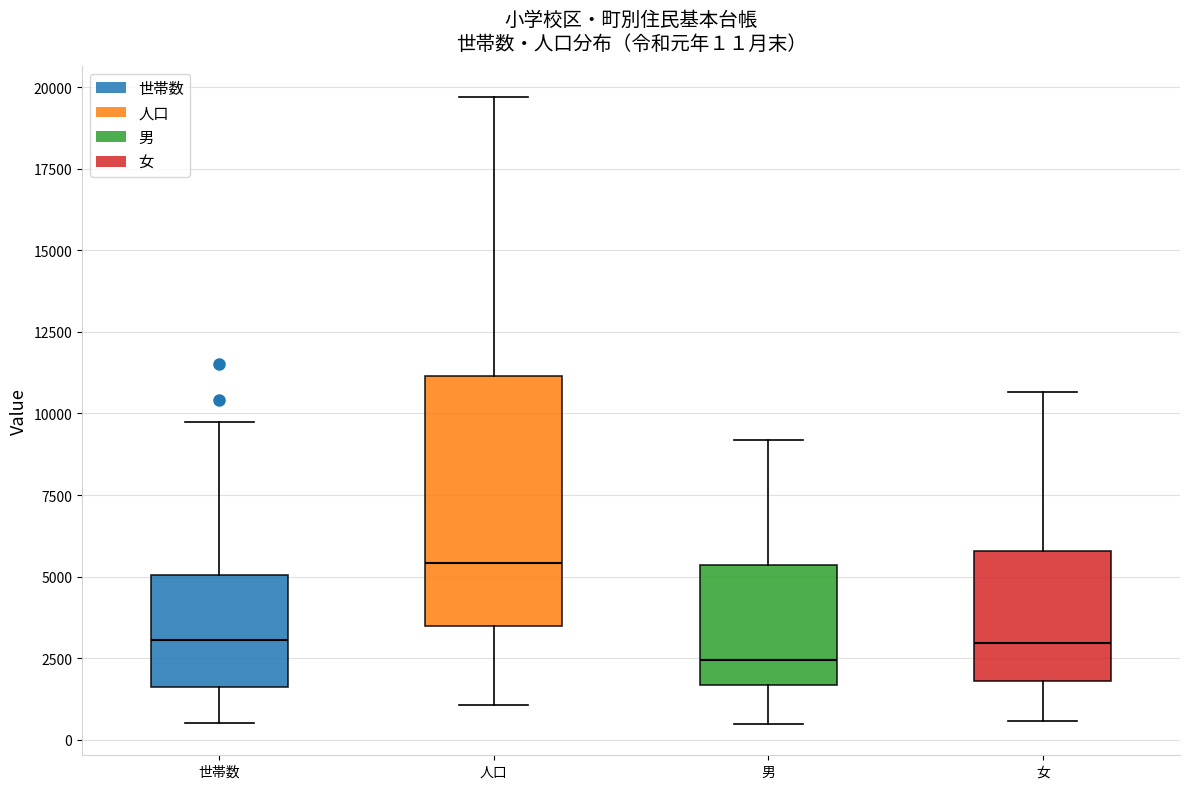

Which box's median line is the highest?

人口